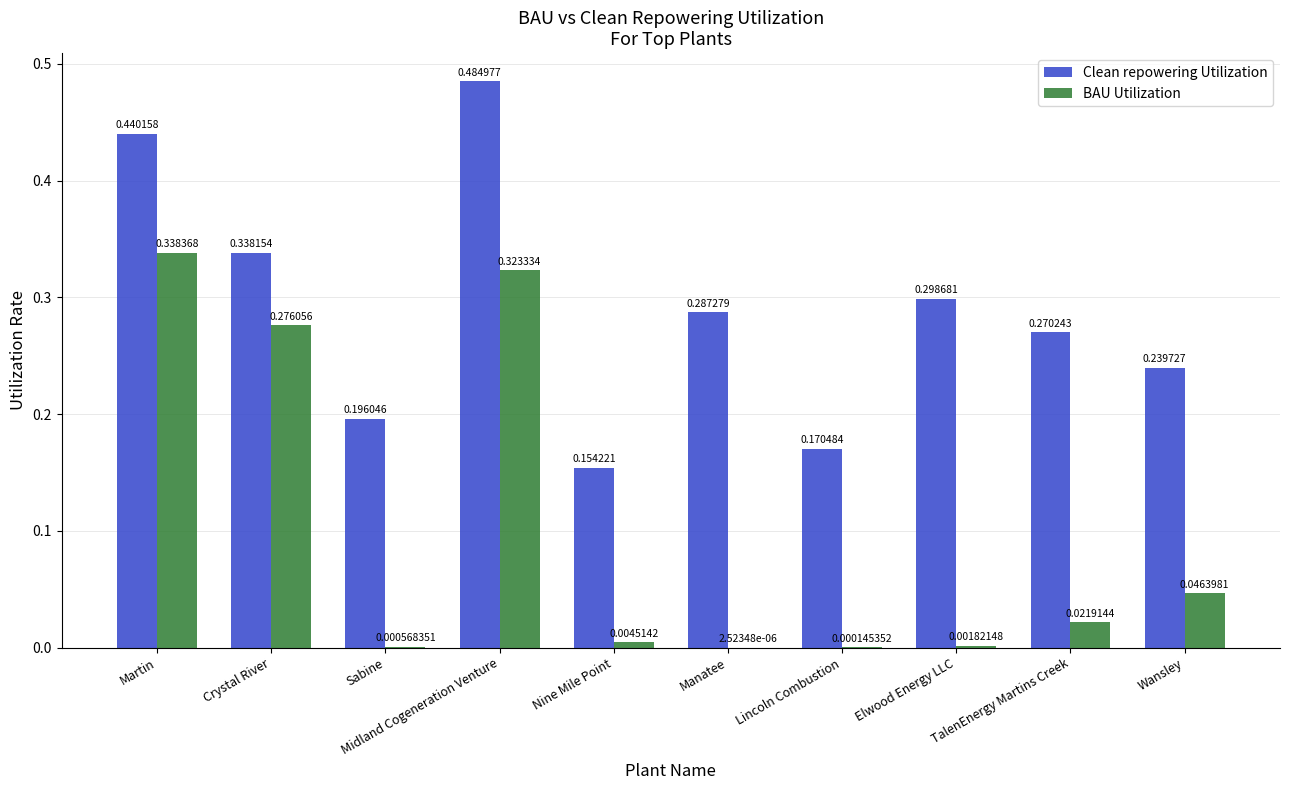

What is the total value across all series at Martin?

0.8